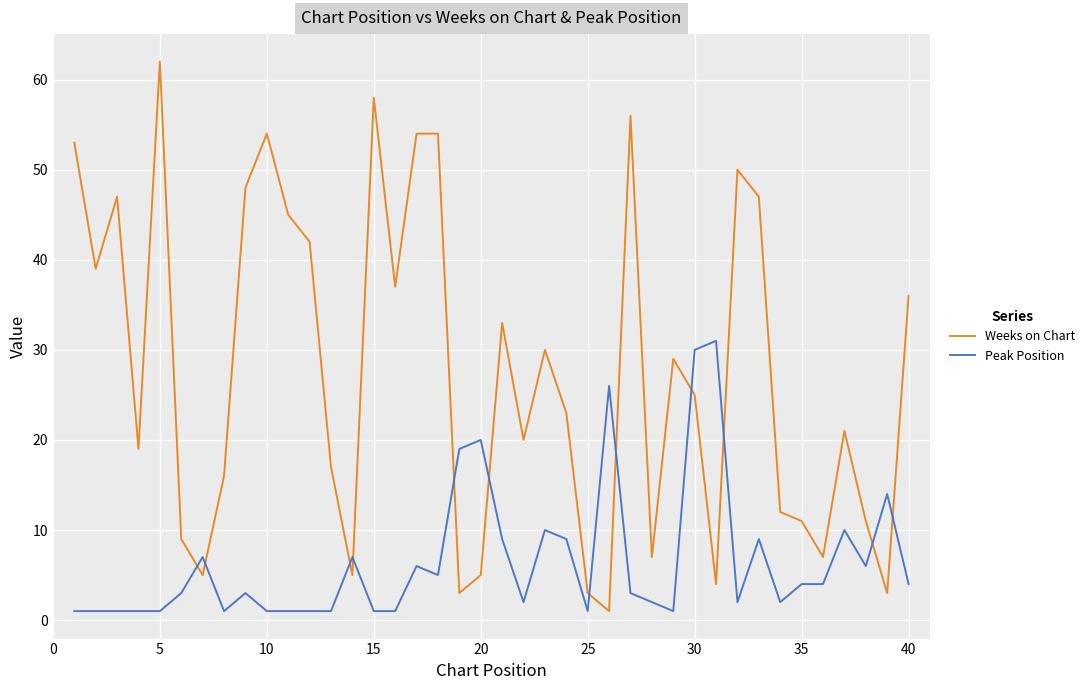

How many categories are shown in the chart?

40